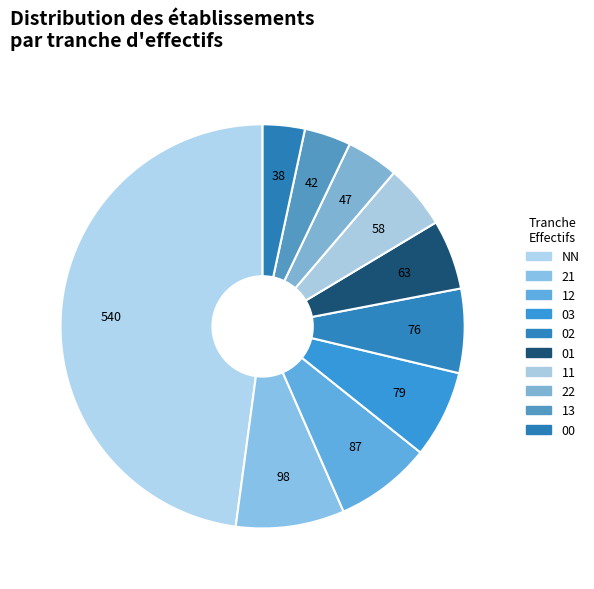

Combined, do NN and 12 account for over 50%?

Yes